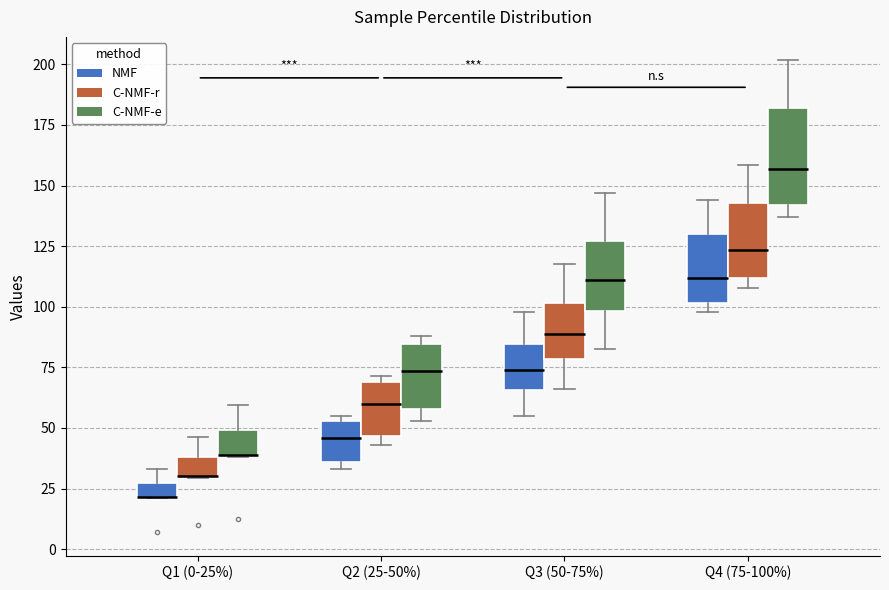

Comparing the boxes themselves (not the whiskers), which one is the tallest?

Q4 (75-100%) (C-NMF-e)